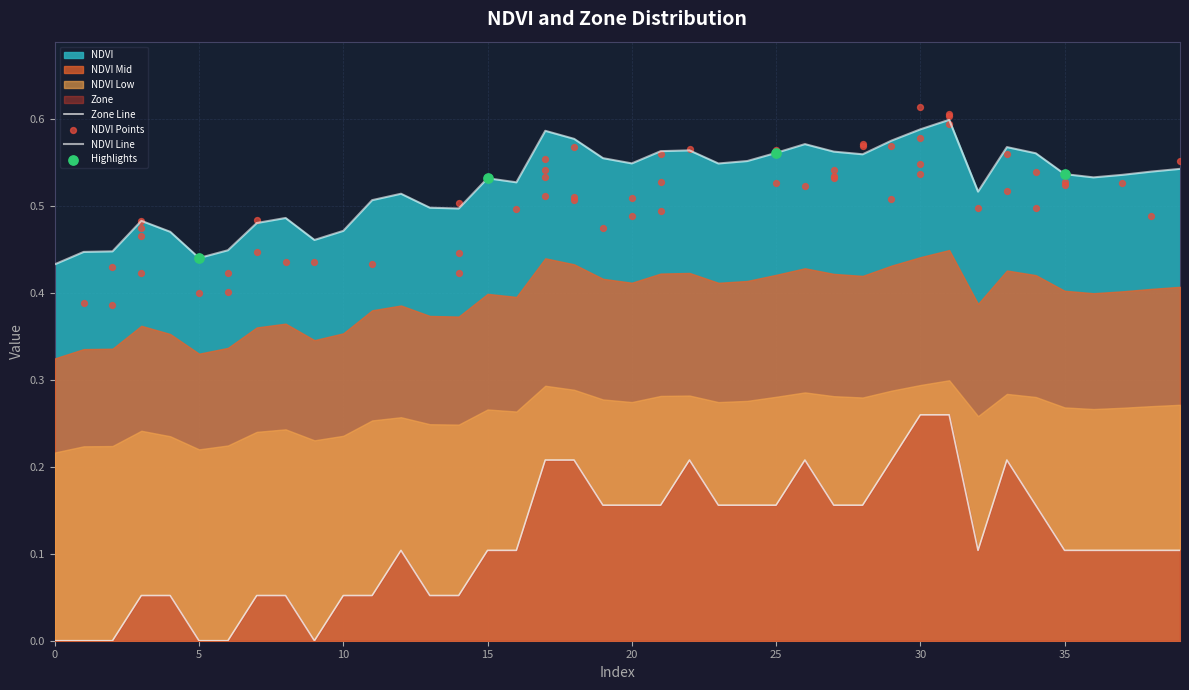

Which series has the largest total across all categories?

NDVI